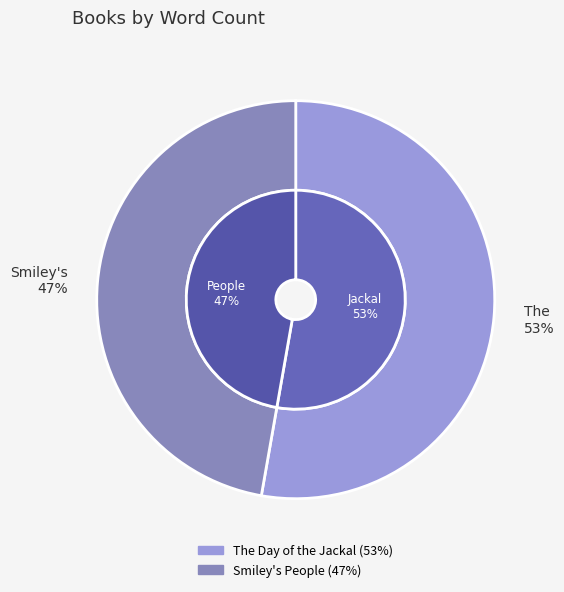

What is the smallest slice in the pie chart?

Smiley's People